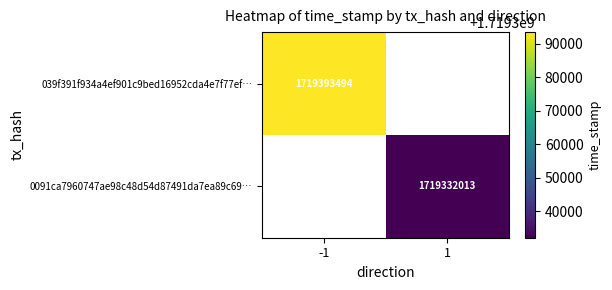

Is it true that 039f391f934a4ef901c9bed16952cda4e7f77ef… equals 1719393494 at -1?

True